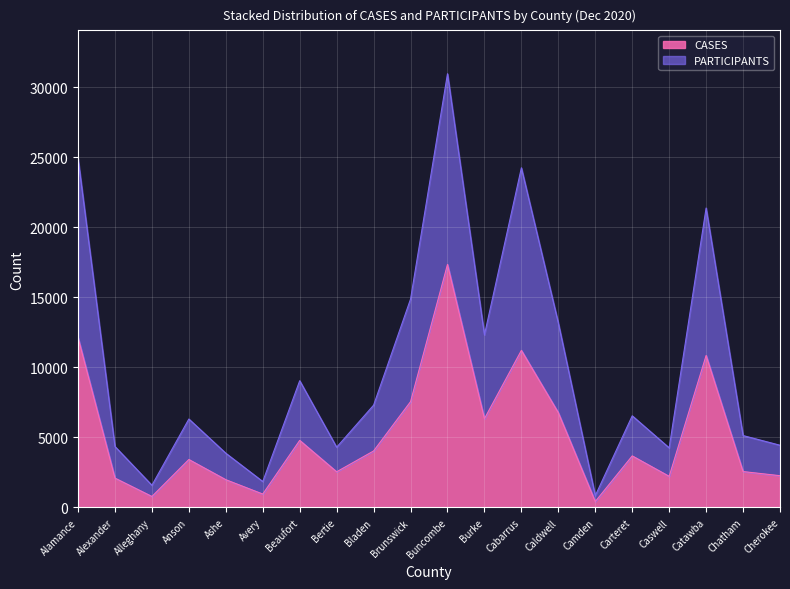

How many interior local valleys does the PARTICIPANTS series have?

6